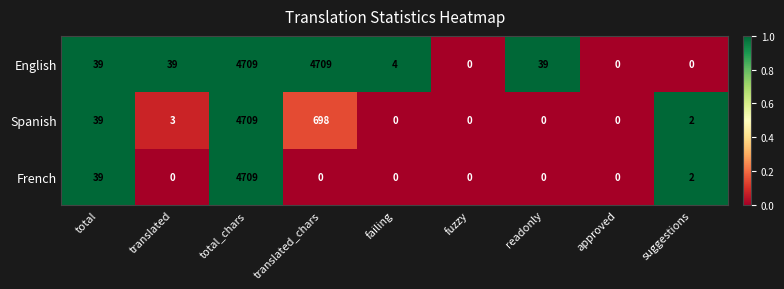

At translated_chars, list the series in order from smallest to largest.

French, Spanish, English